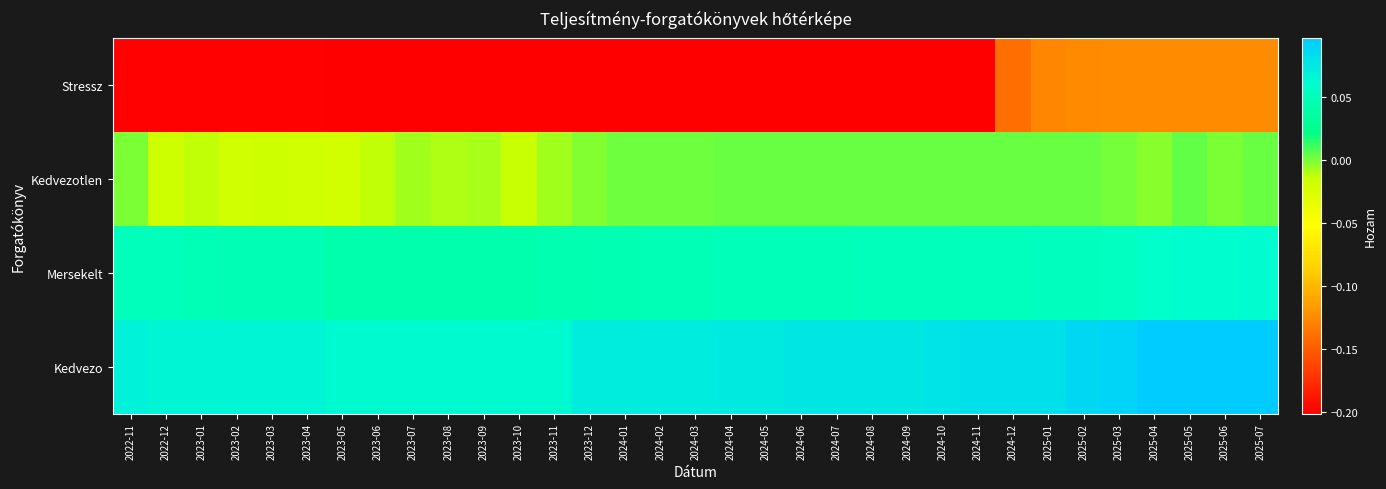

Reading left to right, extract all data points from this chart.

Stressz: 2022-11=-0.2	2022-12=-0.2	2023-01=-0.2	2023-02=-0.2	2023-03=-0.2	2023-04=-0.2	2023-05=-0.2	2023-06=-0.2	2023-07=-0.2	2023-08=-0.2	2023-09=-0.2	2023-10=-0.2	2023-11=-0.2	2023-12=-0.2	2024-01=-0.2	2024-02=-0.2	2024-03=-0.2	2024-04=-0.2	2024-05=-0.2	2024-06=-0.2	2024-07=-0.2	2024-08=-0.2	2024-09=-0.2	2024-10=-0.2	2024-11=-0.2	2024-12=-0.1	2025-01=-0.1	2025-02=-0.1	2025-03=-0.1	2025-04=-0.1	2025-05=-0.1	2025-06=-0.1	2025-07=-0.1
Kedvezotlen: 2022-11=-0.0	2022-12=-0.0	2023-01=-0.0	2023-02=-0.0	2023-03=-0.0	2023-04=-0.0	2023-05=-0.0	2023-06=-0.0	2023-07=-0.0	2023-08=-0.0	2023-09=-0.0	2023-10=-0.0	2023-11=-0.0	2023-12=-0.0	2024-01=0.0	2024-02=0.0	2024-03=0.0	2024-04=0.0	2024-05=0.0	2024-06=0.0	2024-07=0.0	2024-08=0.0	2024-09=0.0	2024-10=0.0	2024-11=0.0	2024-12=0.0	2025-01=0.0	2025-02=0.0	2025-03=0.0	2025-04=-0.0	2025-05=0.0	2025-06=-0.0	2025-07=0.0
Mersekelt: 2022-11=0.1	2022-12=0.0	2023-01=0.0	2023-02=0.0	2023-03=0.0	2023-04=0.0	2023-05=0.0	2023-06=0.0	2023-07=0.0	2023-08=0.0	2023-09=0.0	2023-10=0.0	2023-11=0.0	2023-12=0.0	2024-01=0.0	2024-02=0.0	2024-03=0.0	2024-04=0.0	2024-05=0.0	2024-06=0.0	2024-07=0.0	2024-08=0.0	2024-09=0.0	2024-10=0.0	2024-11=0.1	2024-12=0.1	2025-01=0.1	2025-02=0.1	2025-03=0.1	2025-04=0.1	2025-05=0.1	2025-06=0.1	2025-07=0.1
Kedvezo: 2022-11=0.1	2022-12=0.1	2023-01=0.1	2023-02=0.1	2023-03=0.1	2023-04=0.1	2023-05=0.1	2023-06=0.1	2023-07=0.1	2023-08=0.1	2023-09=0.1	2023-10=0.1	2023-11=0.1	2023-12=0.1	2024-01=0.1	2024-02=0.1	2024-03=0.1	2024-04=0.1	2024-05=0.1	2024-06=0.1	2024-07=0.1	2024-08=0.1	2024-09=0.1	2024-10=0.1	2024-11=0.1	2024-12=0.1	2025-01=0.1	2025-02=0.1	2025-03=0.1	2025-04=0.1	2025-05=0.1	2025-06=0.1	2025-07=0.1